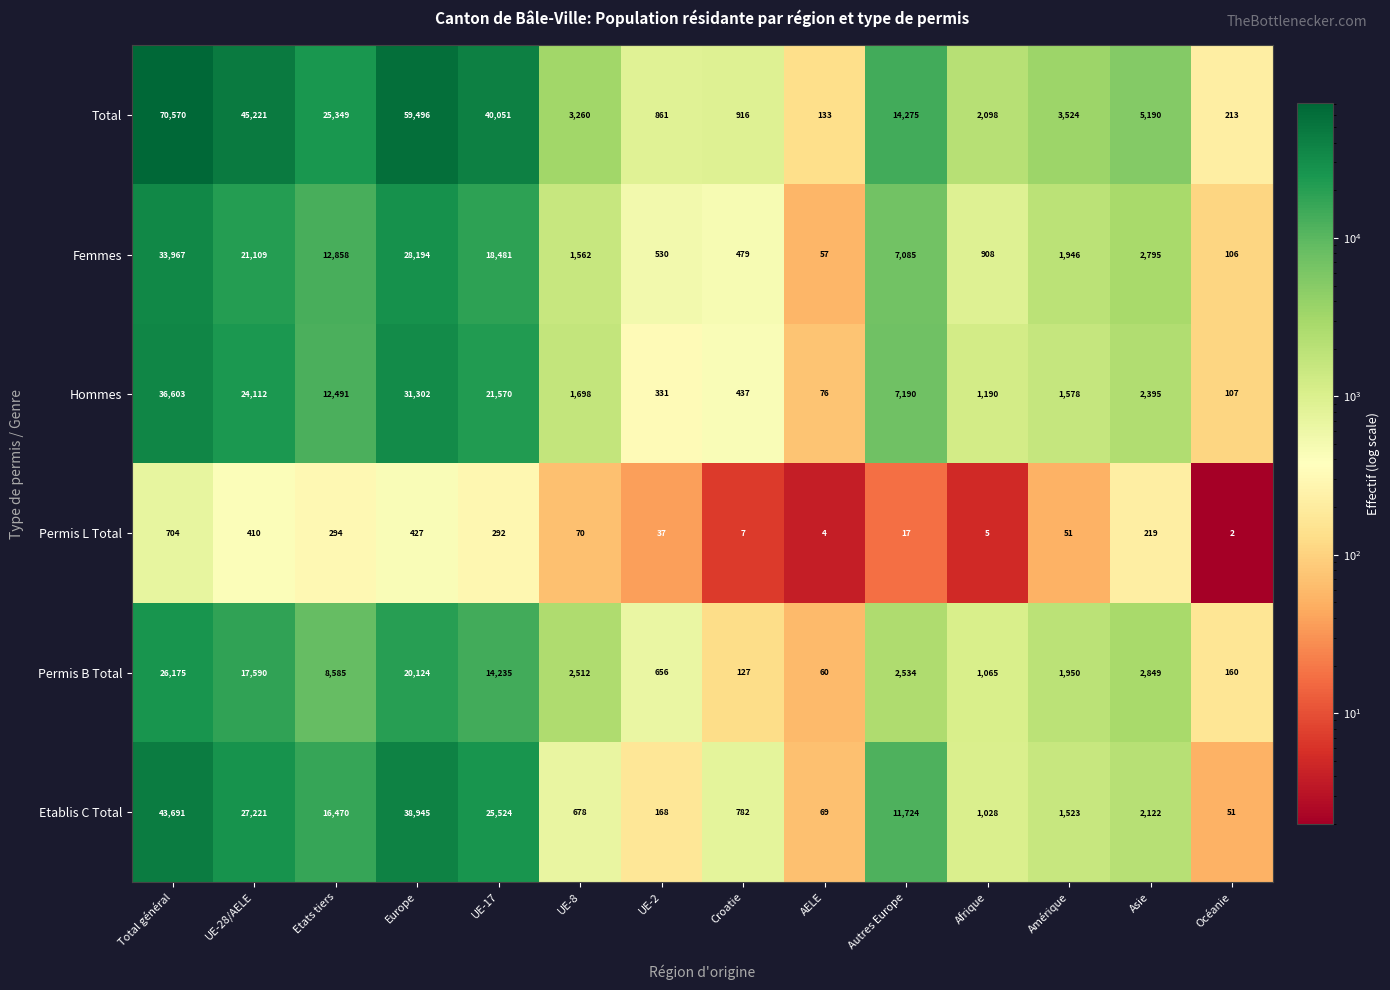

What is the minimum value shown in the chart?

2